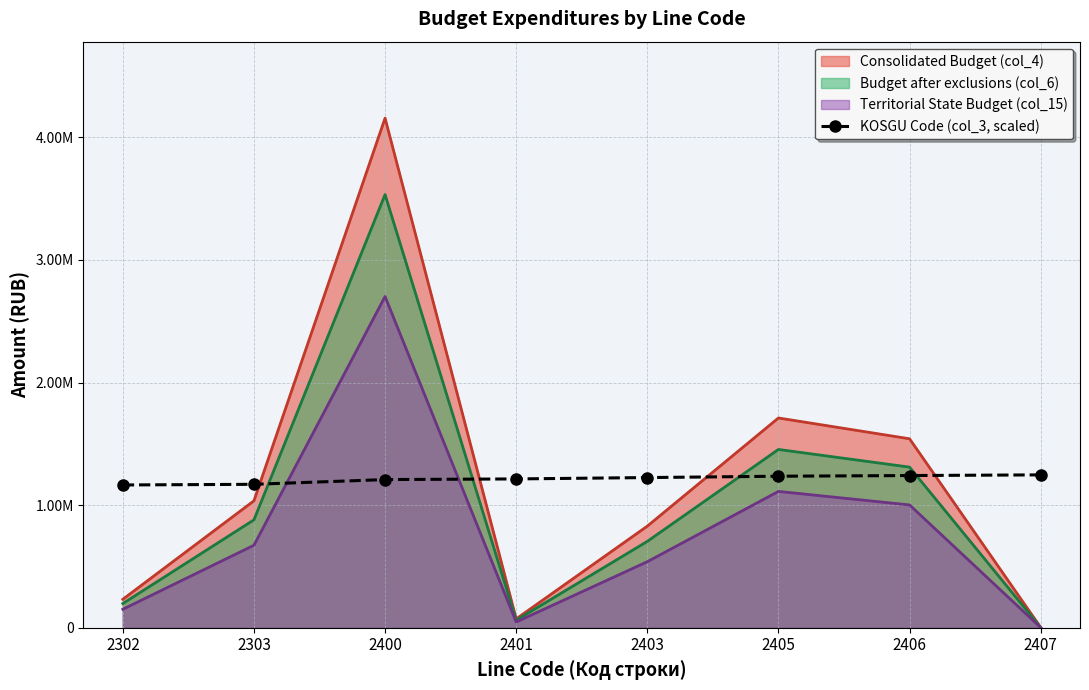

True or false: there are more than 2 points higher than both neighbors.

False